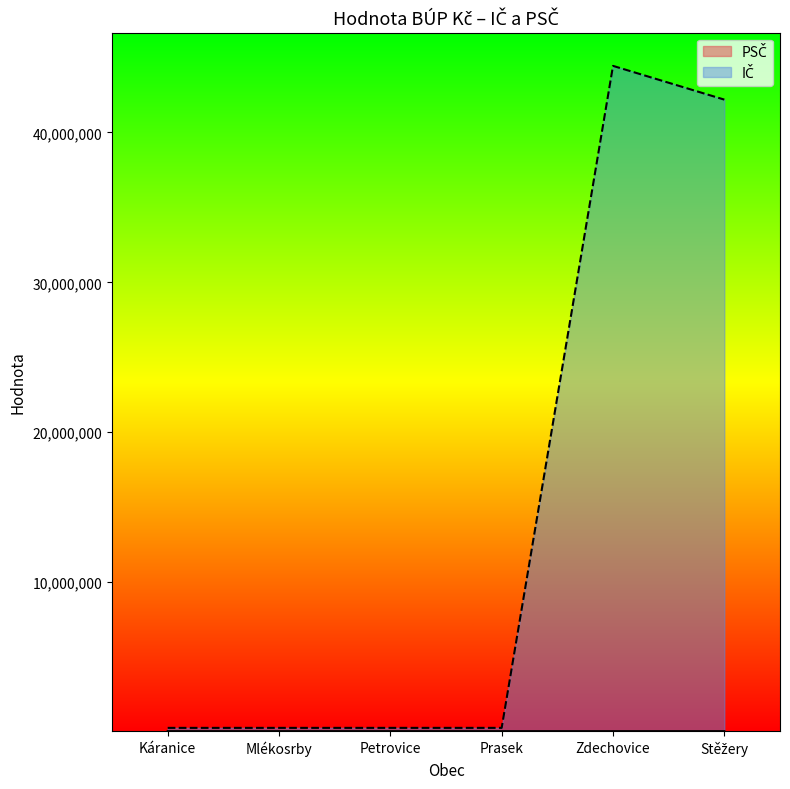

What is the label of the 5th point from the left?

Zdechovice